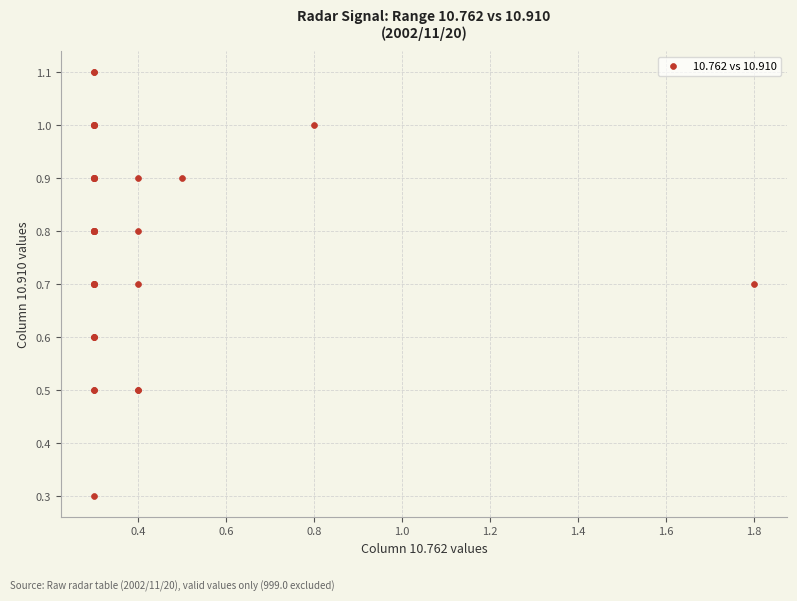

What Y value in the scatter plot is closest to 0?

0.3